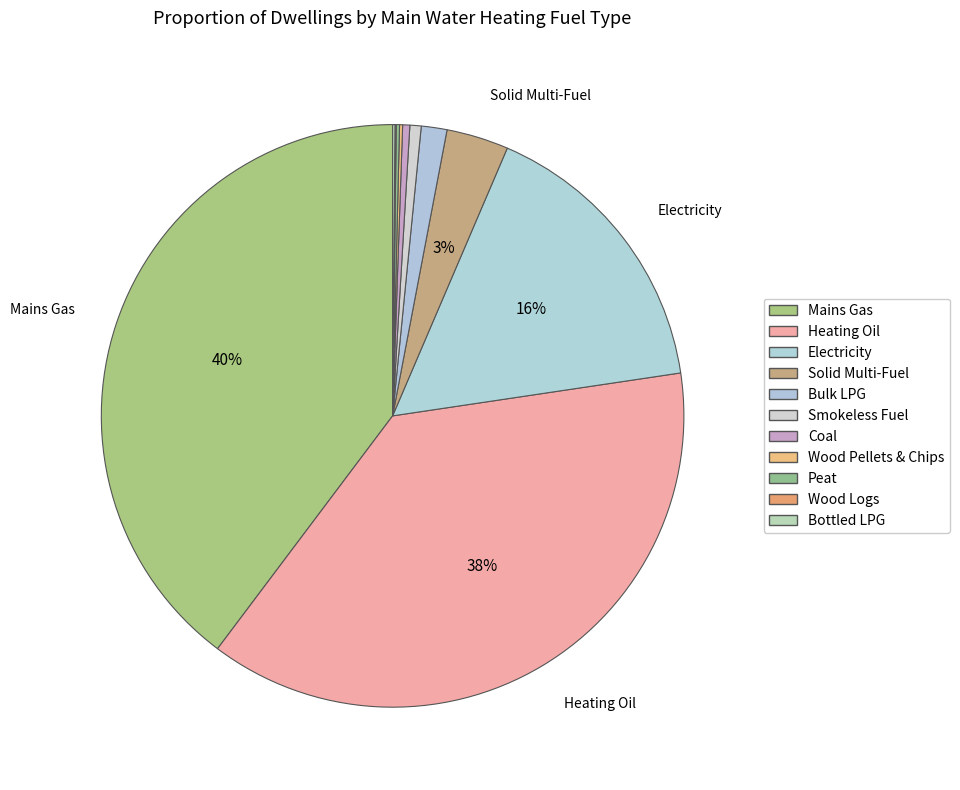

What is the largest slice in the pie chart?

Mains Gas